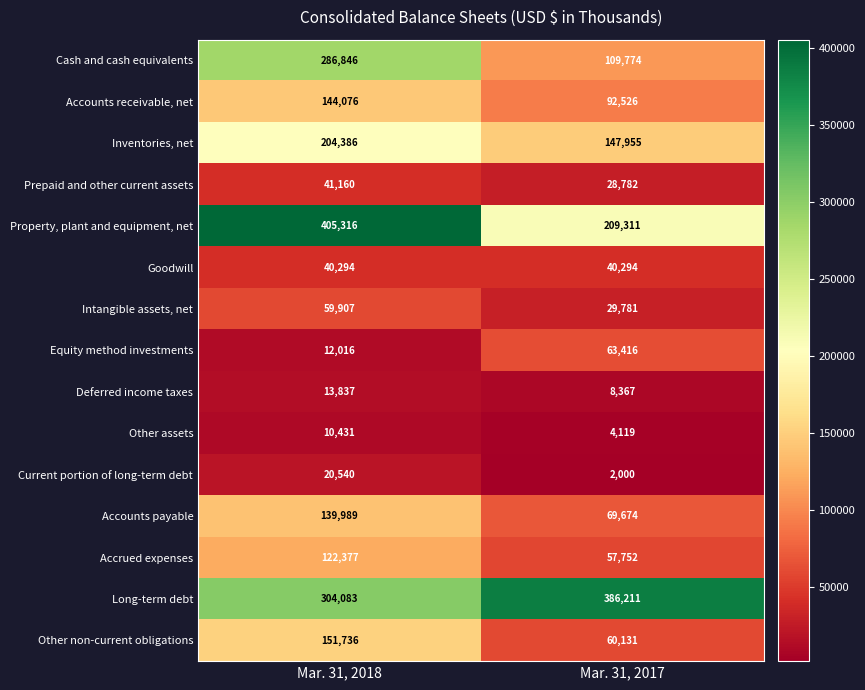

What is the maximum value shown in the chart?

405316